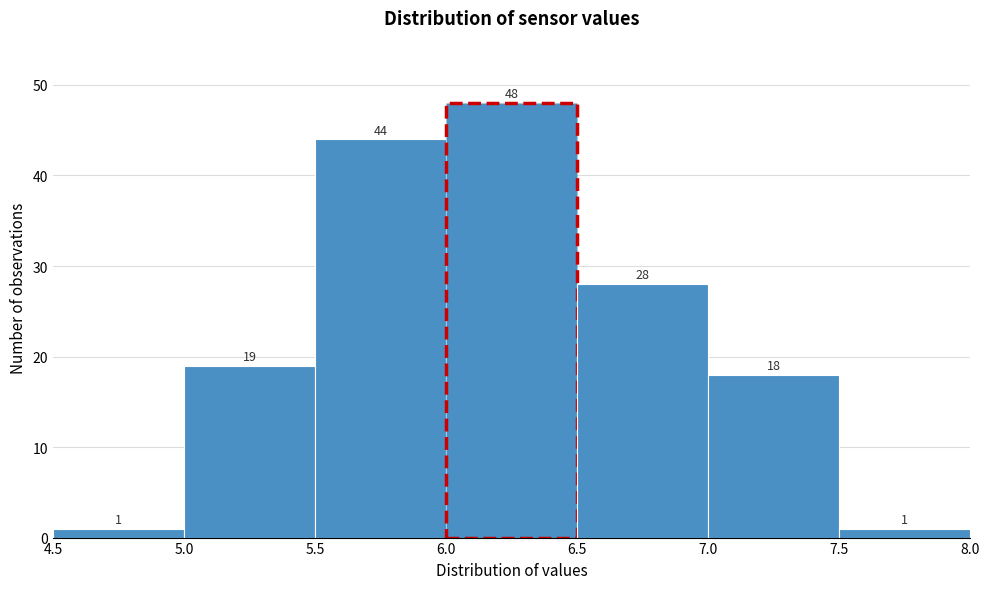

What is the height of the bar covering 6.5 to 7.0 on the x-axis?

28